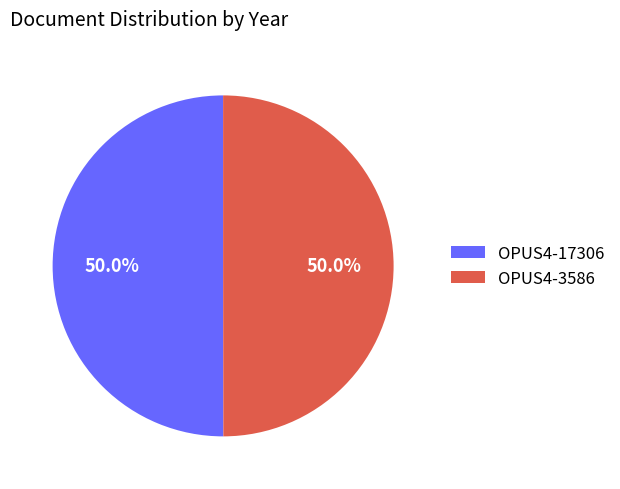

Is the sum of OPUS4-3586 and OPUS4-17306 greater than half?

Yes